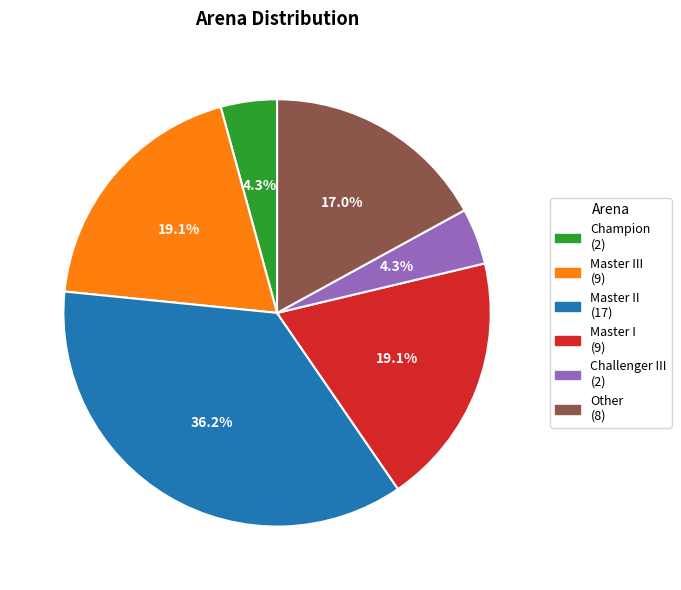

How many segments does this pie chart have?

6